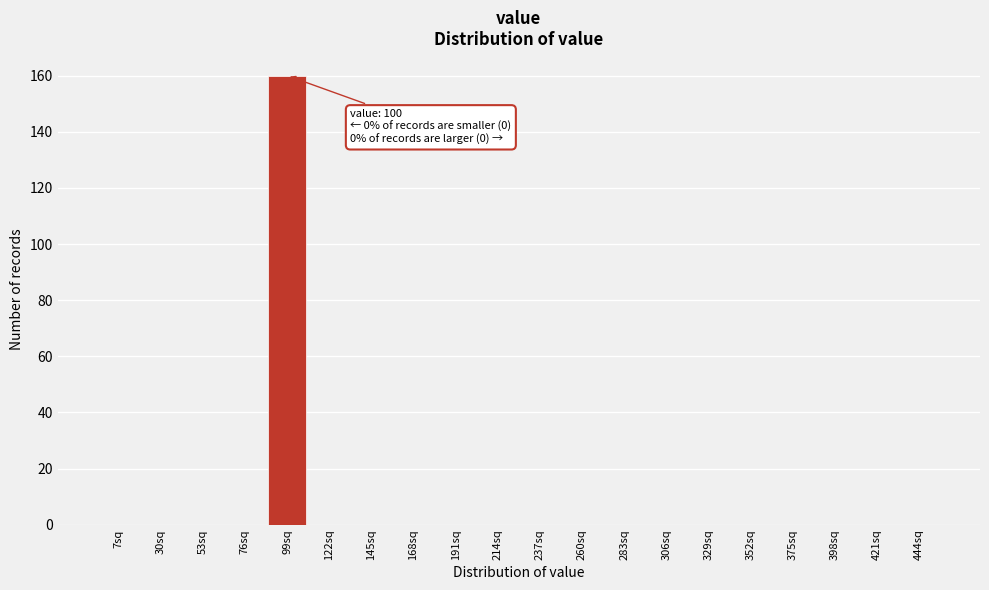

Reading left to right, transcribe all the data shown in this chart.

7sq=0	30sq=0	53sq=0	76sq=0	99sq=160	122sq=0	145sq=0	168sq=0	191sq=0	214sq=0	237sq=0	260sq=0	283sq=0	306sq=0	329sq=0	352sq=0	375sq=0	398sq=0	421sq=0	444sq=0